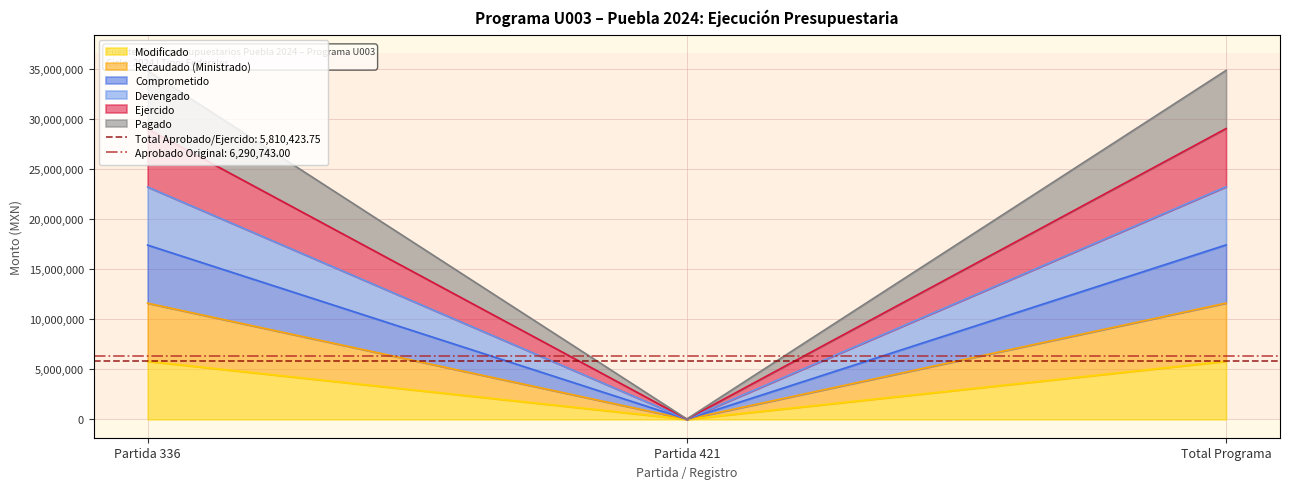

The Modificado series shows 5810423.8 at Total Programa. True or false?

True